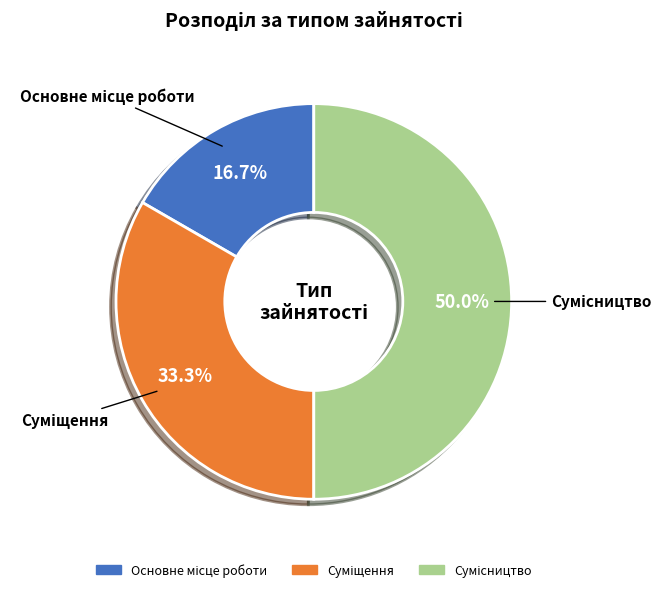

To the nearest percent, what is the difference between the largest and smallest slice percentages?

33%